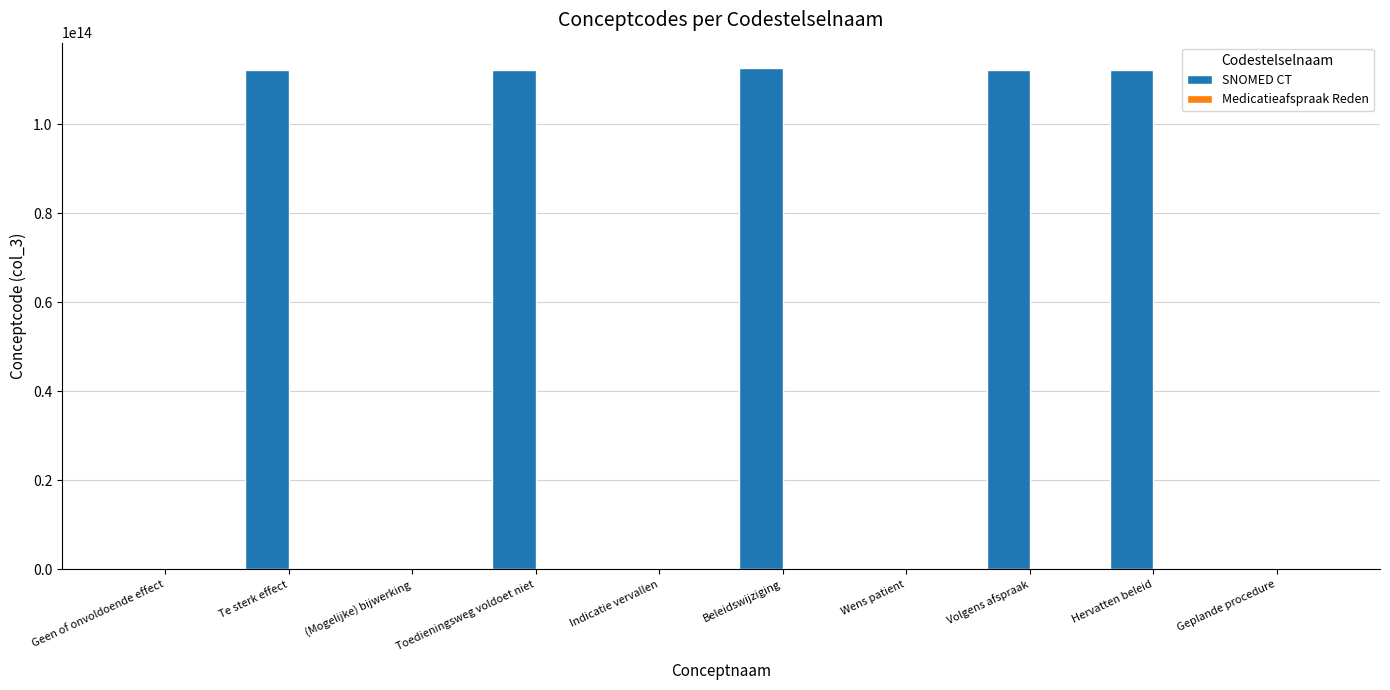

The SNOMED CT series shows 155898723283554 at Hervatten beleid. True or false?

False